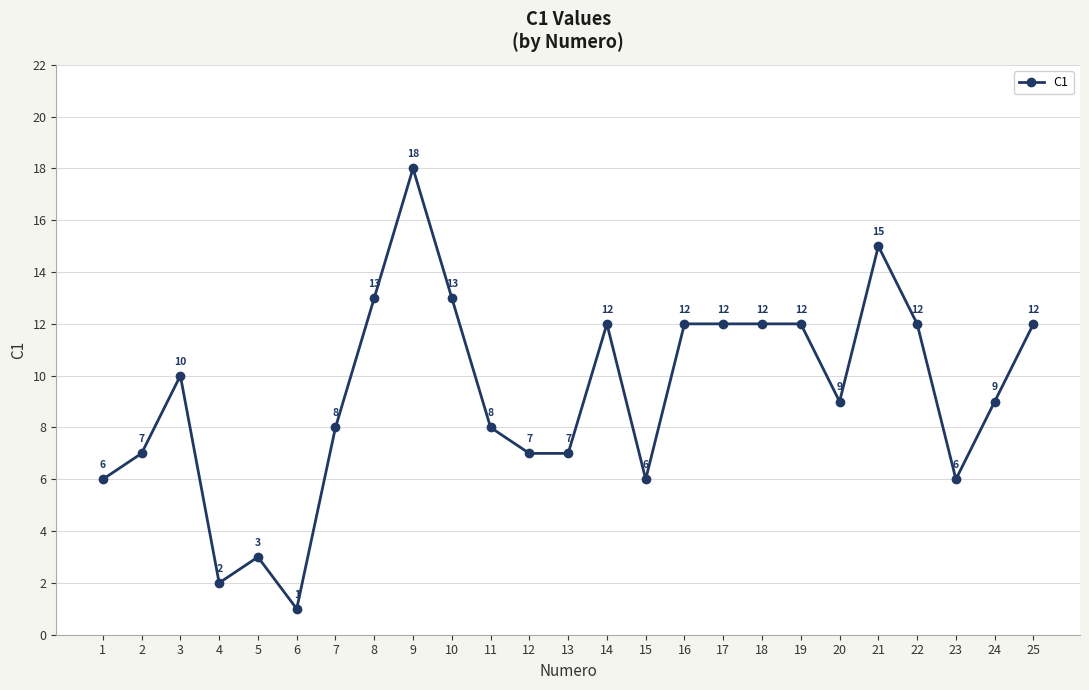

What is the difference between the second highest and second lowest values?

13